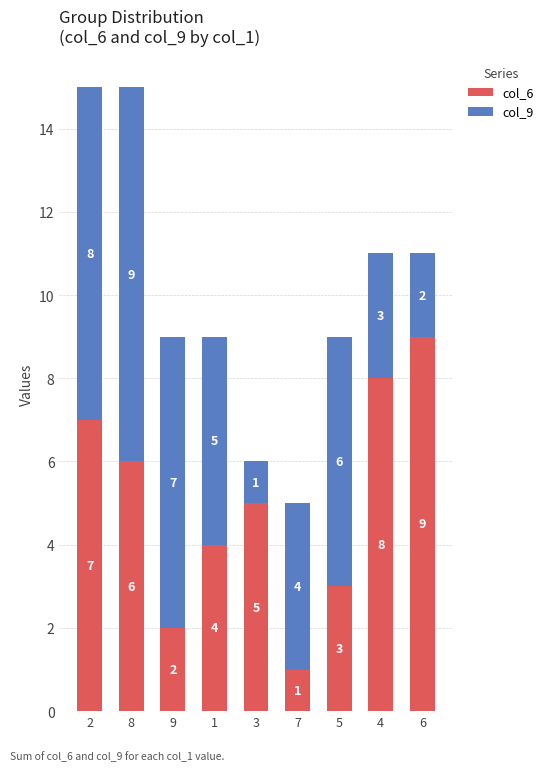

Rank the categories by col_6 value from highest to lowest.

6, 4, 2, 8, 3, 1, 5, 9, 7